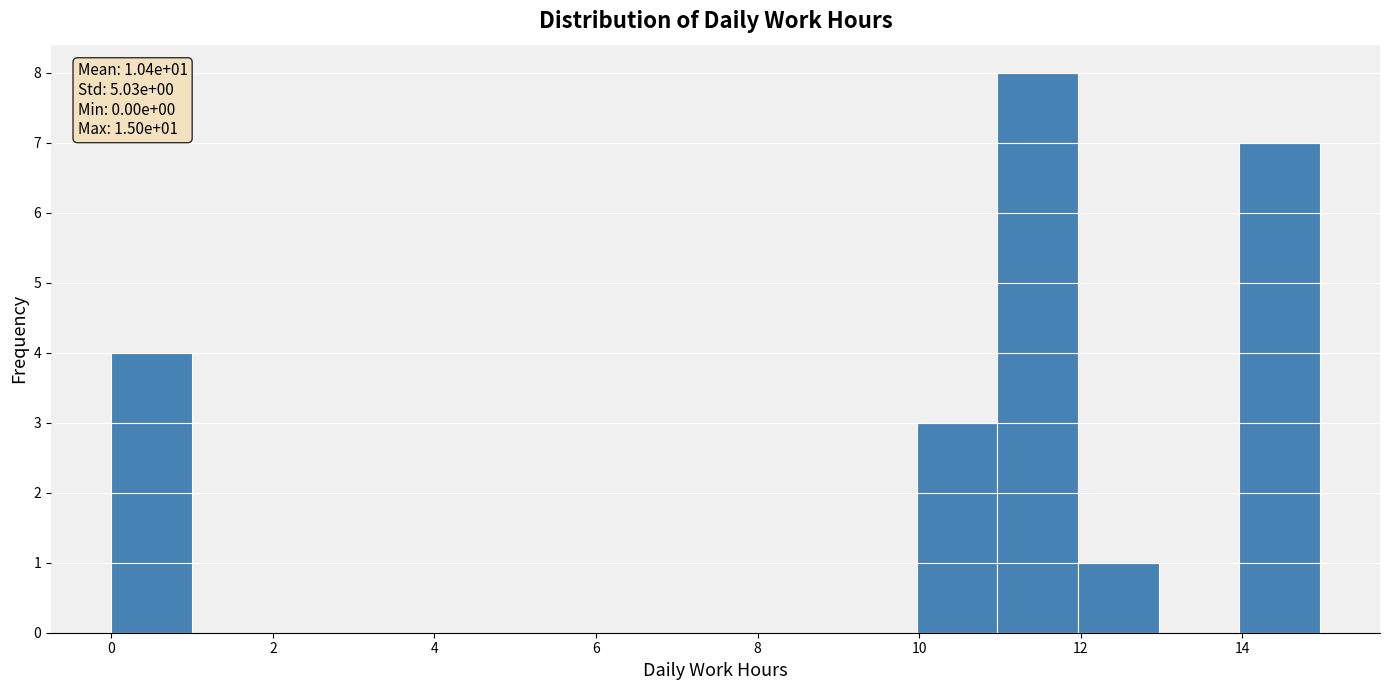

Which range on the x-axis has the tallest bar?

11 to 12